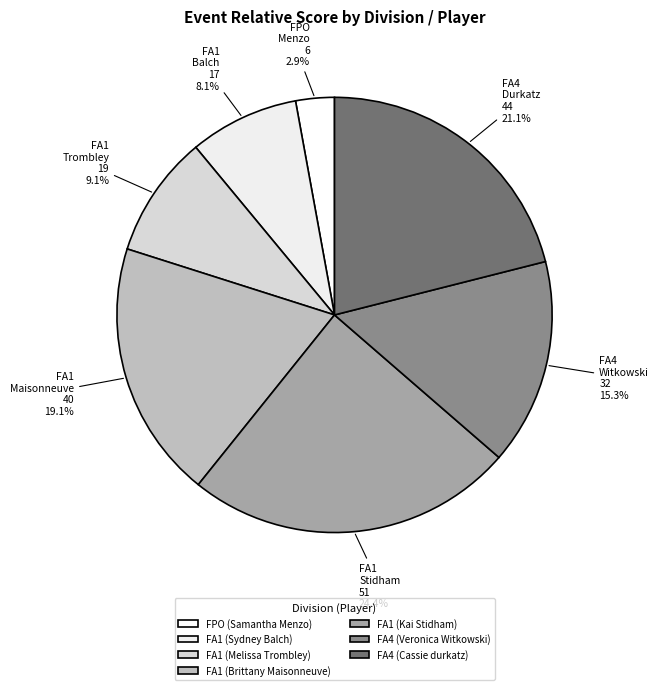

To the nearest percent, what is the combined percentage of FA4 (Cassie durkatz) and FA4 (Veronica Witkowski)?

36%